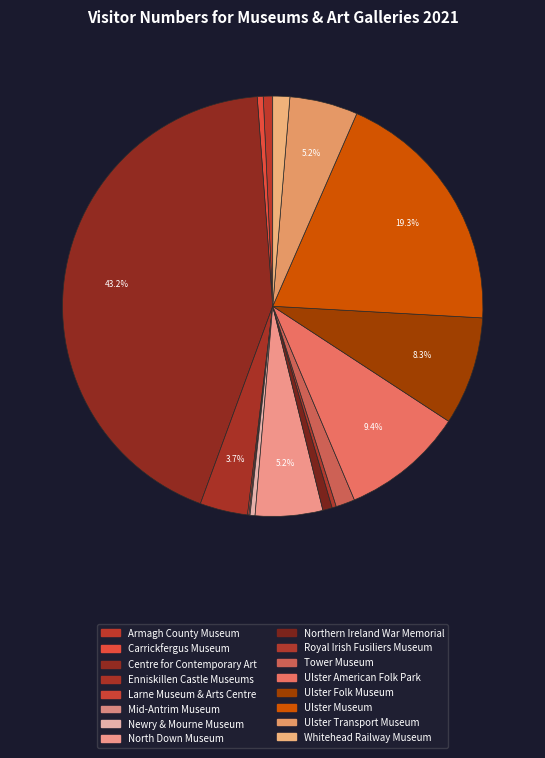

Is it true that Centre for Contemporary Art is 43% of the pie?

True